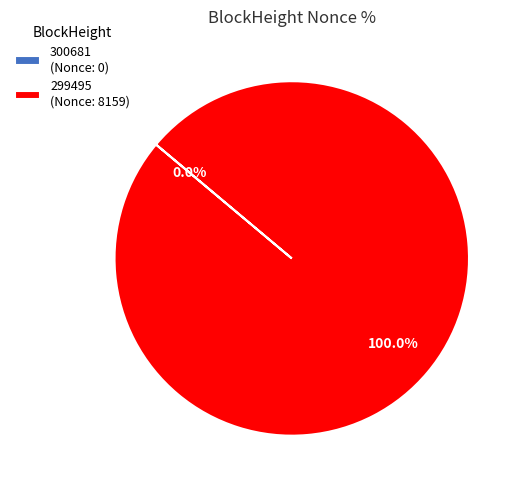

Is 299495 (Nonce: 8159) the majority of the pie?

Yes